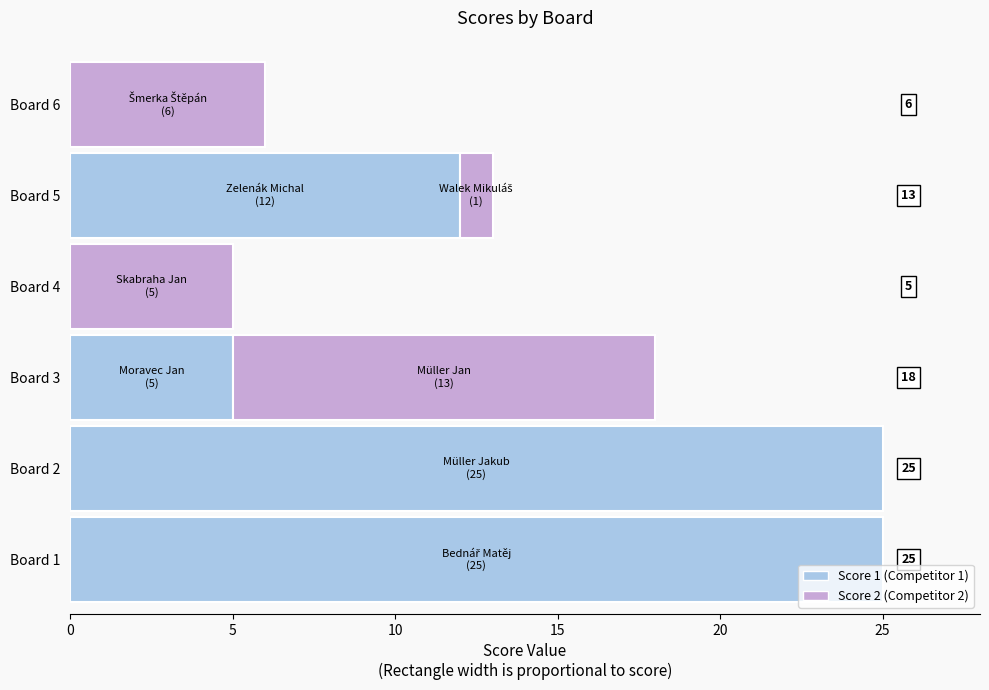

Reading left to right, list all the values displayed in this chart.

Score 1: 25	25	5	0	12	0
Score 2: 0	0	13	5	1	6